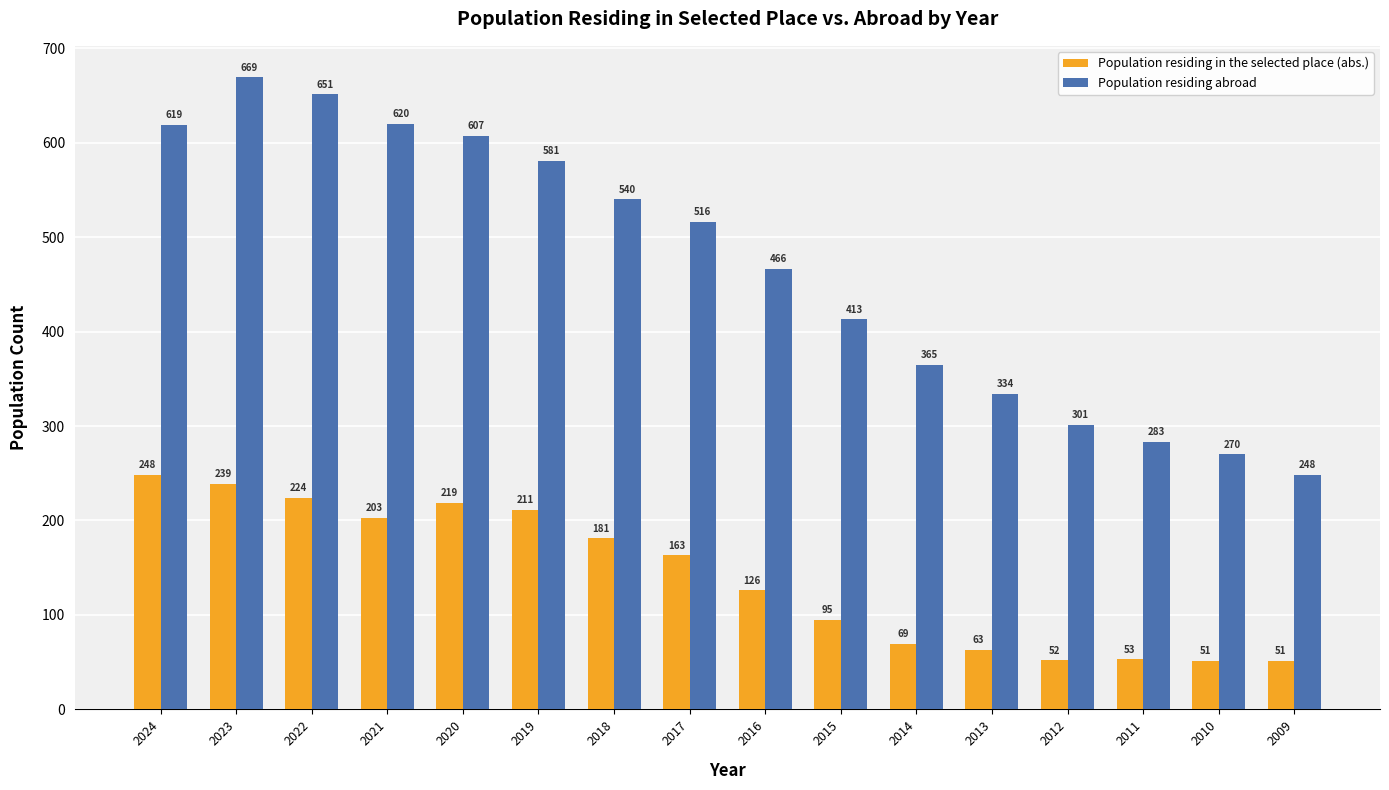

Where does the Population residing abroad series first go above 516?

2024